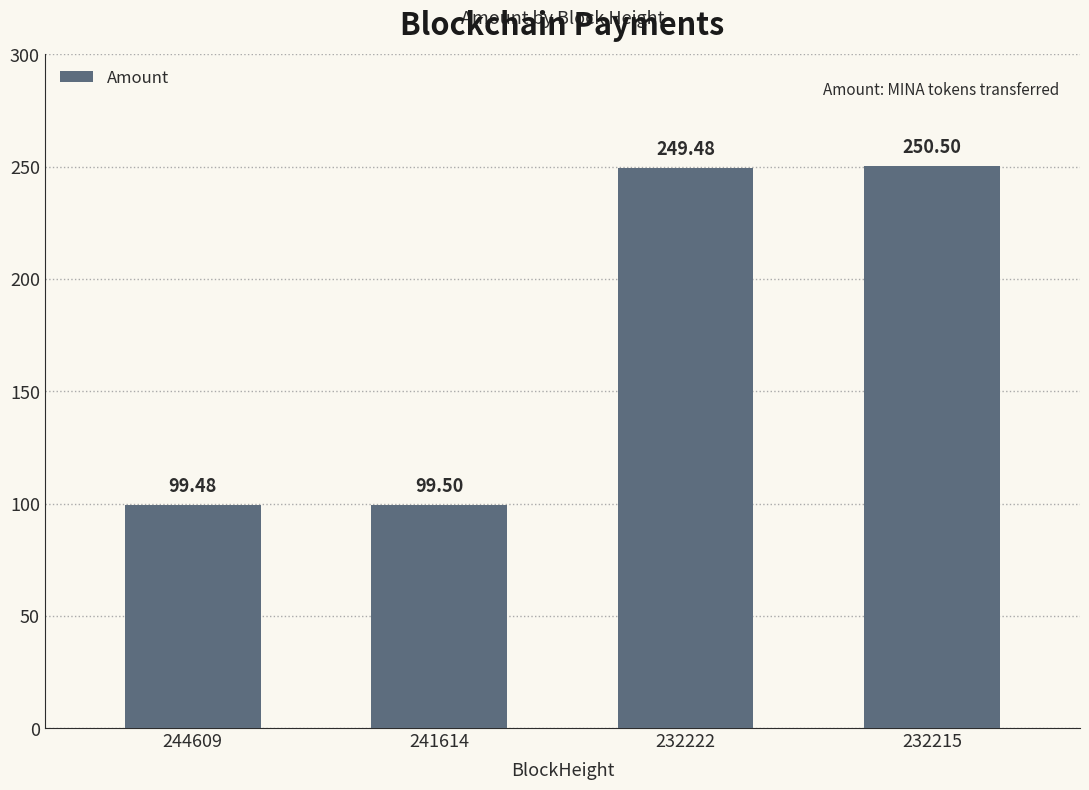

What is the average value?

174.7